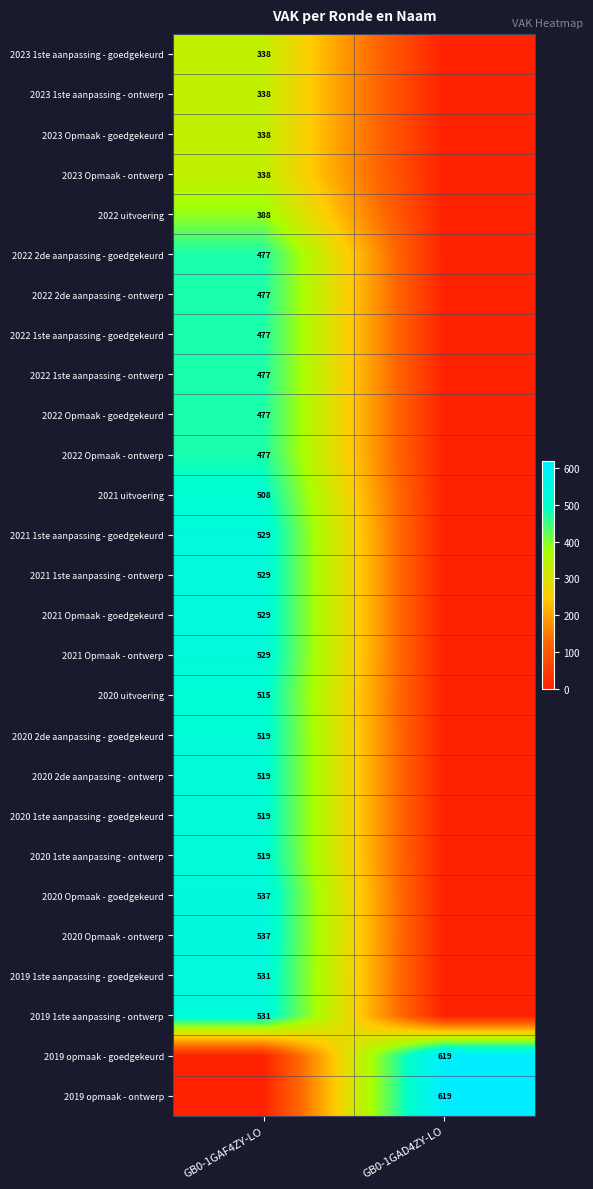

Is it true that 2022 1ste aanpassing - goedgekeurd equals 643 at GB0-1GAF4ZY-LO?

False